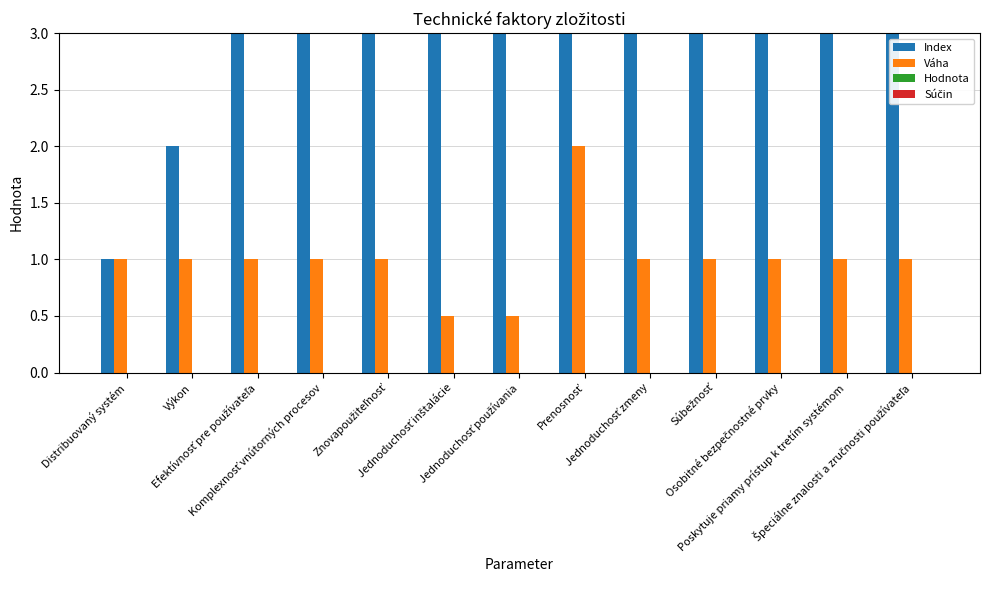

Are the bars horizontal?

No